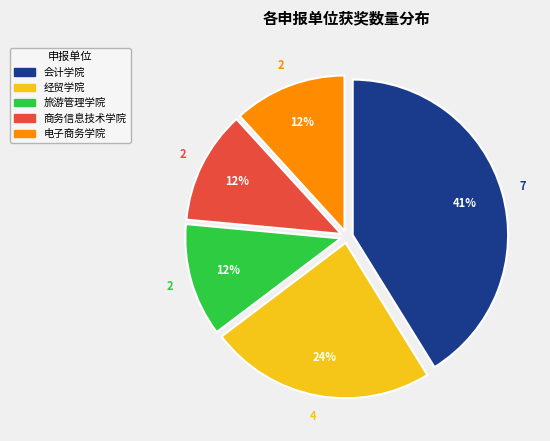

Is the sum of 商务信息技术学院 and 会计学院 greater than half?

Yes